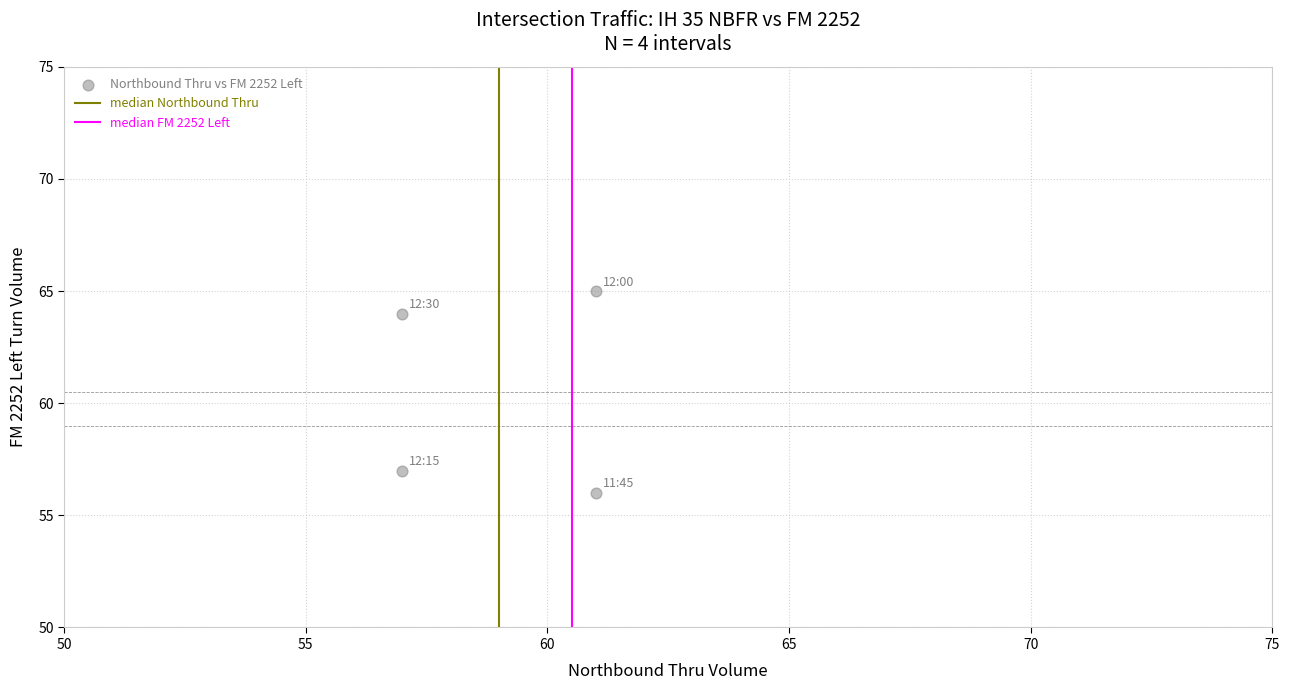

What Y value in the scatter plot is closest to 60?

57